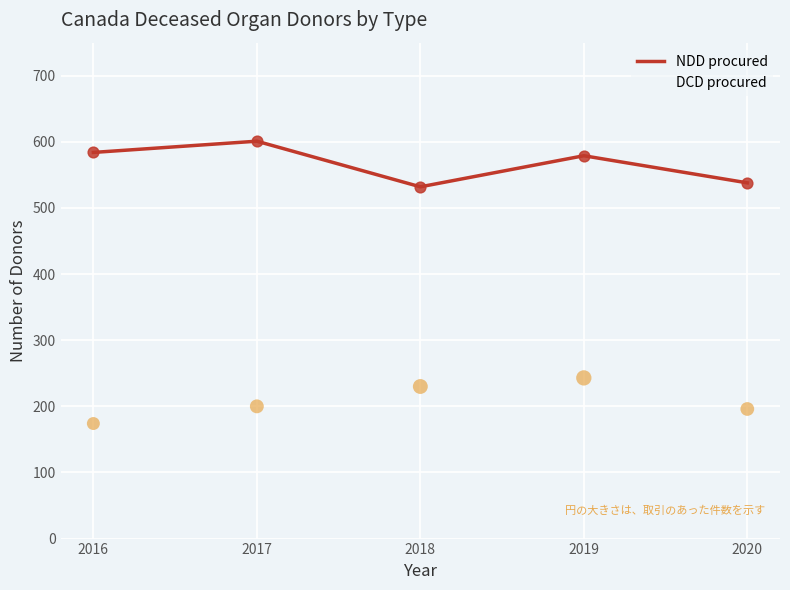

At which category is the sum across all series the highest?

2019